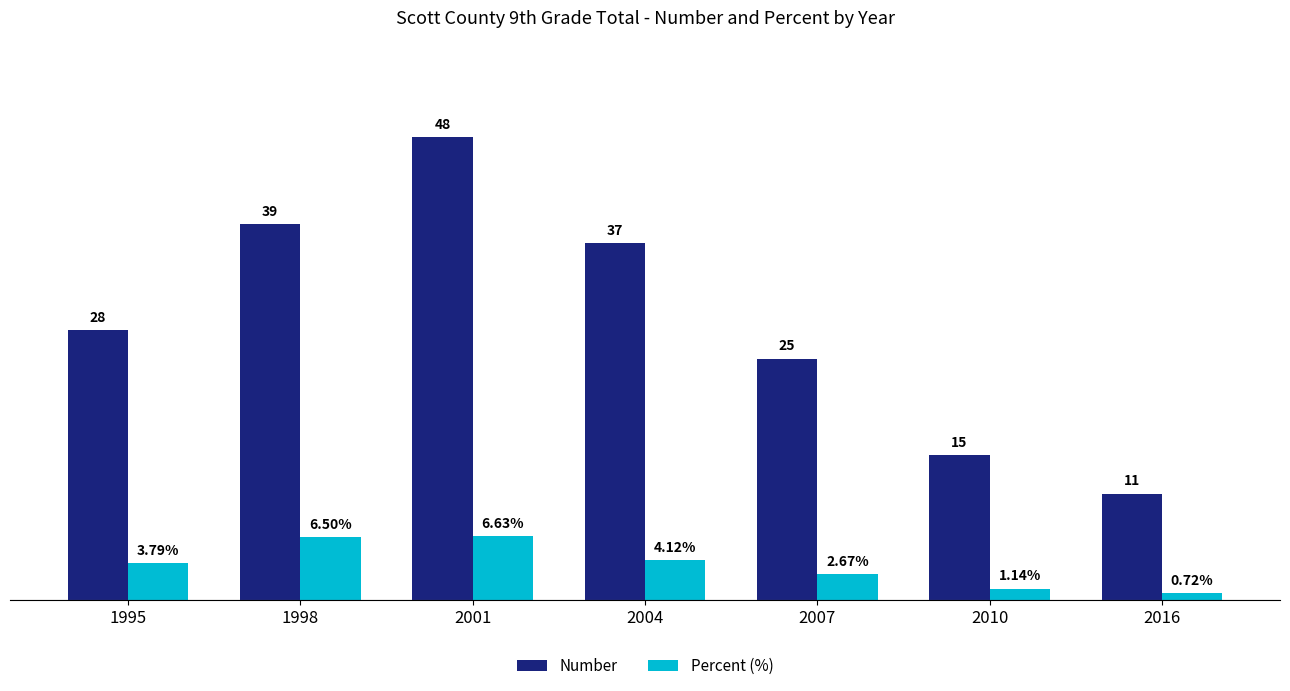

Which series changed the most between 2007 and 2016?

Number